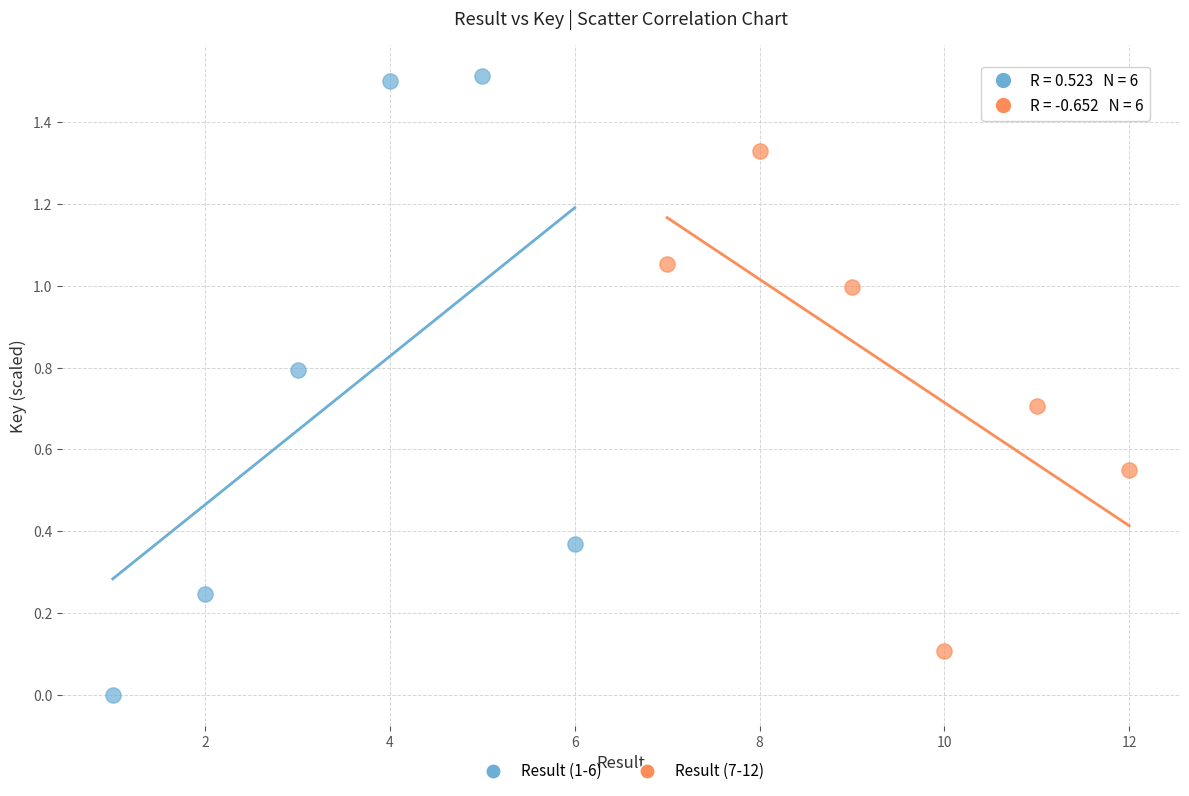

What are all the series names shown in the legend?

Result (1-6), Result (7-12)